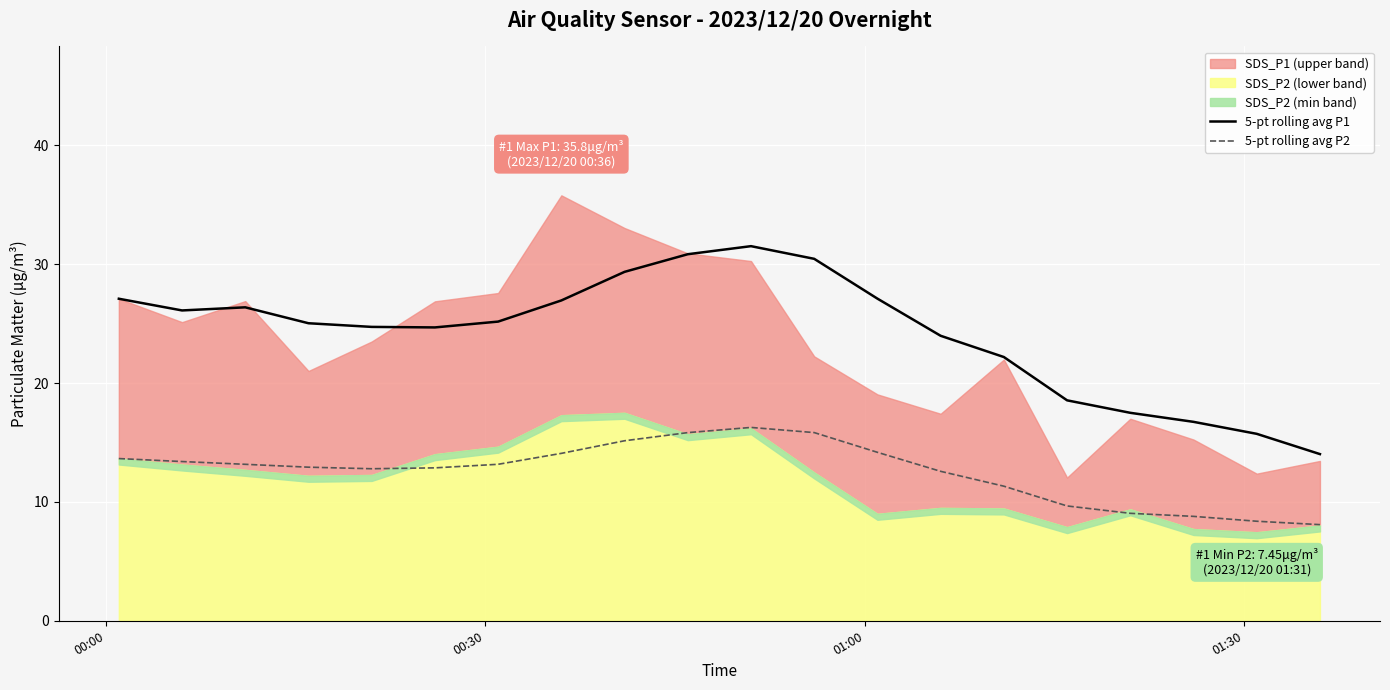

True or false: 5-pt rolling avg P2 and 5-pt rolling avg P1 intersect in this chart.

False